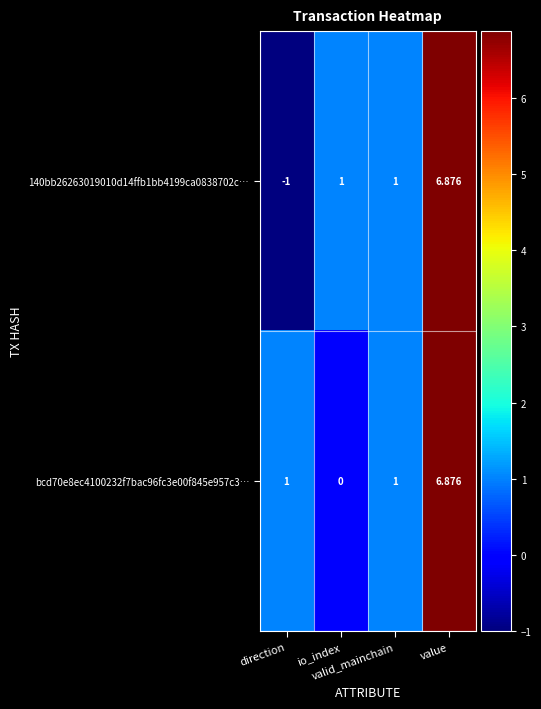

Reading right to left, list all the values displayed in this chart.

140bb26263019010d14ffb1bb4199ca0838702c…: value=6.9	valid_mainchain=1.0	io_index=1.0	direction=-1.0
bcd70e8ec4100232f7bac96fc3e00f845e957c3…: value=6.9	valid_mainchain=1.0	io_index=0.0	direction=1.0